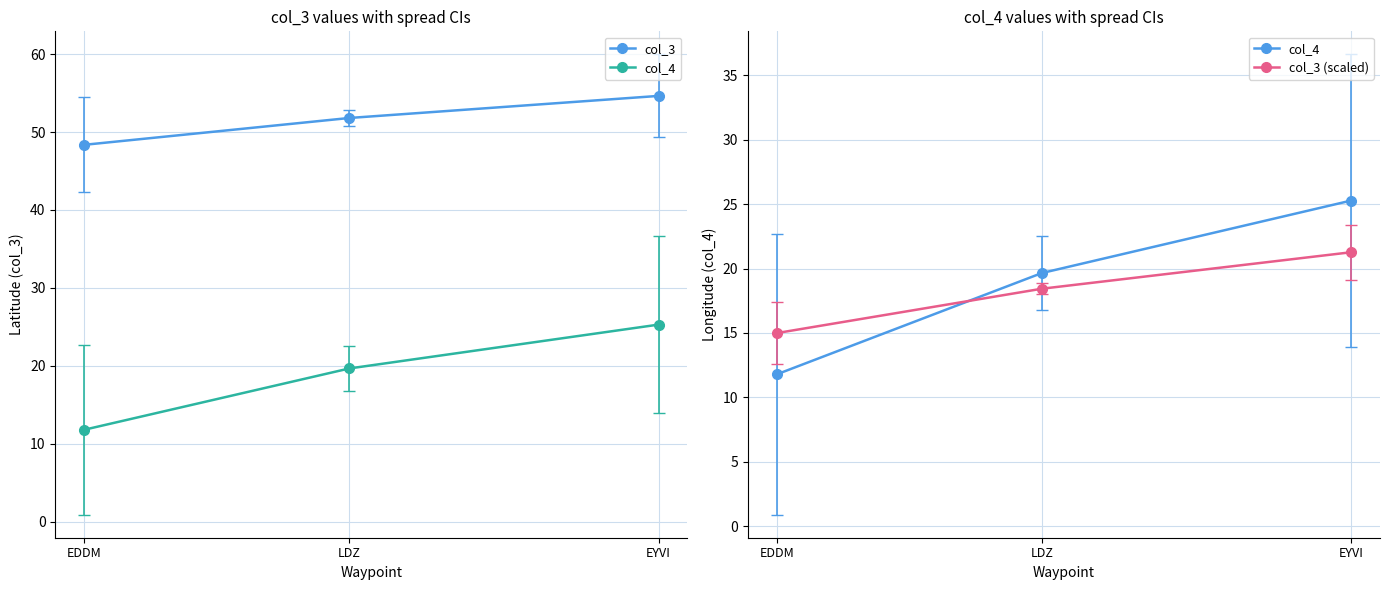

What position from the left is EDDM?

1